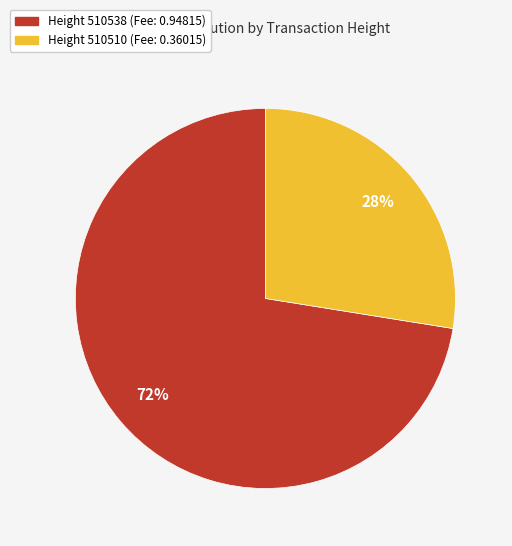

Is there a majority slice in this chart?

Yes